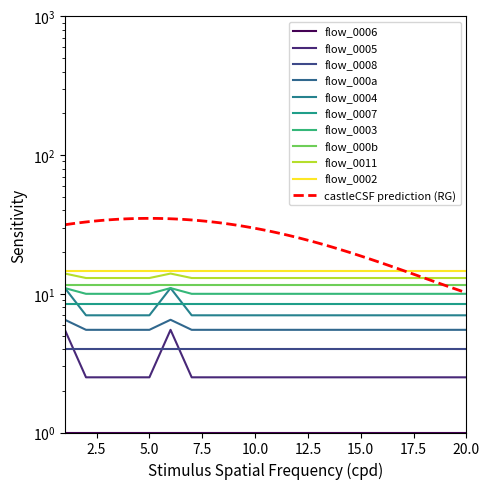

True or false: flow_0004 and flow_0003 cross at least once.

False